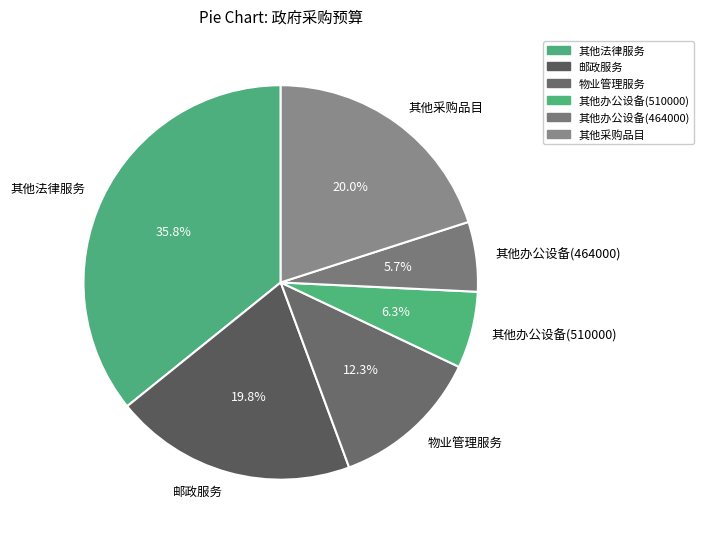

To the nearest percent, what portion does 物业管理服务 represent?

12%